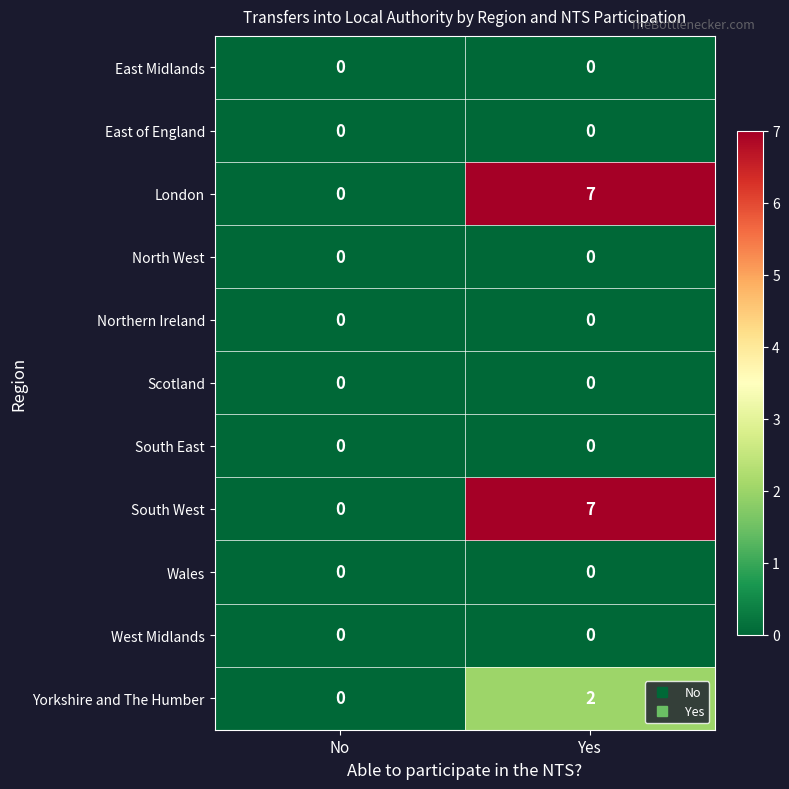

The North West series shows 0 at No. True or false?

True